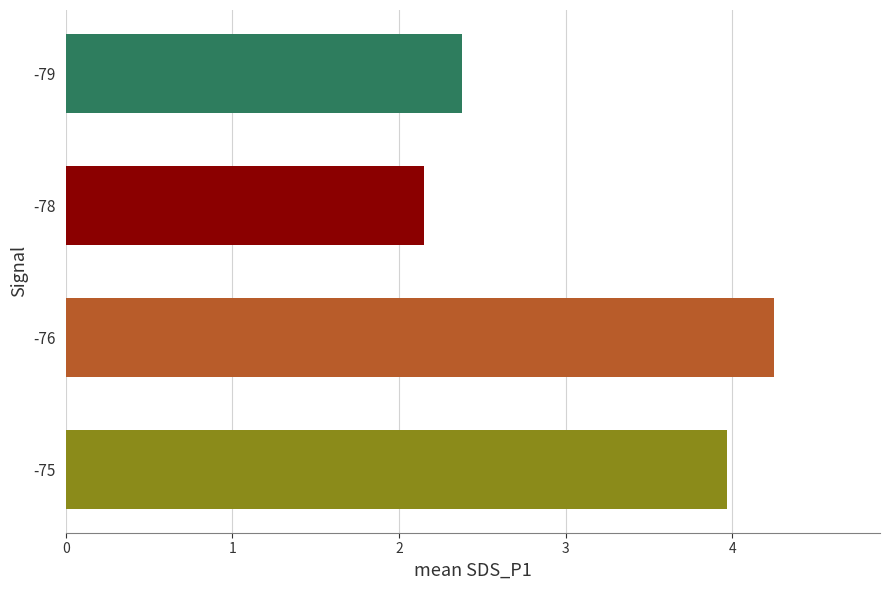

Which label corresponds to the smallest value in the chart?

-78